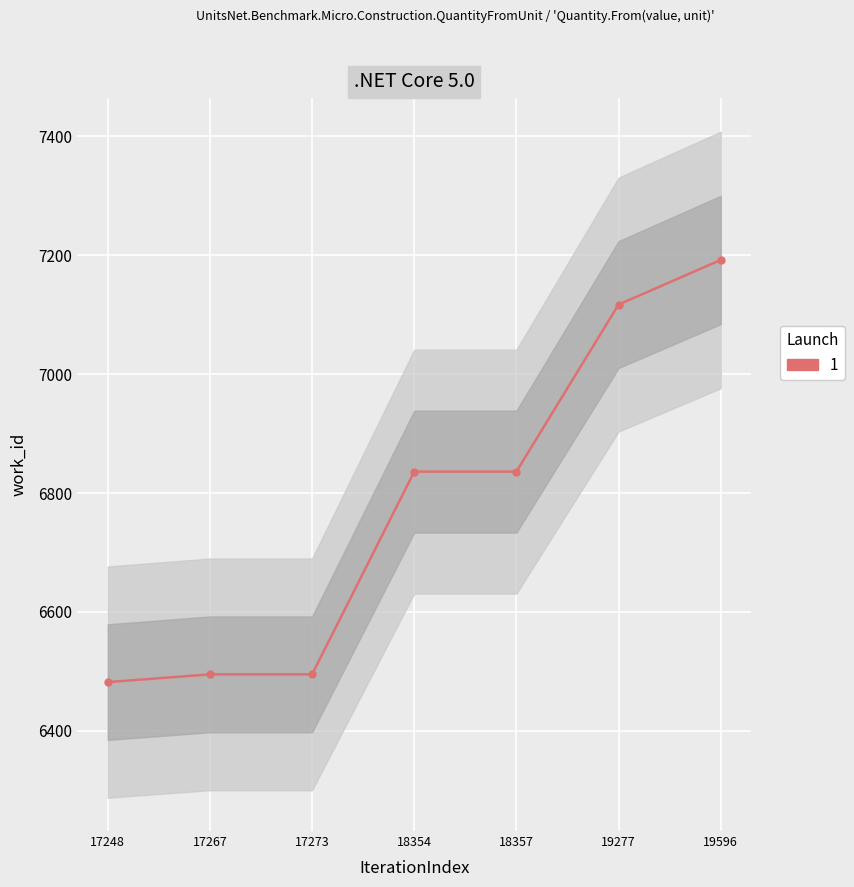

Between 19277 and 19596, which is larger?

19596